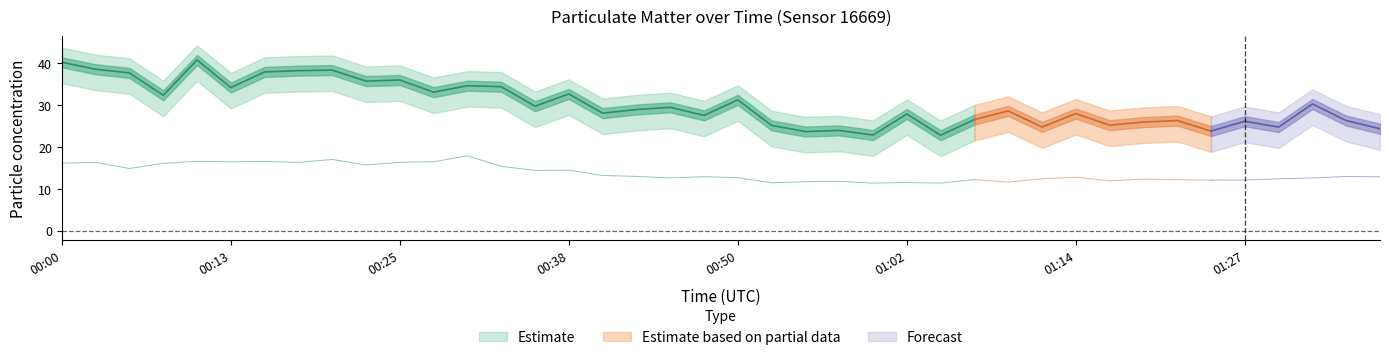

How many interior local valleys does the P2 series have?

12